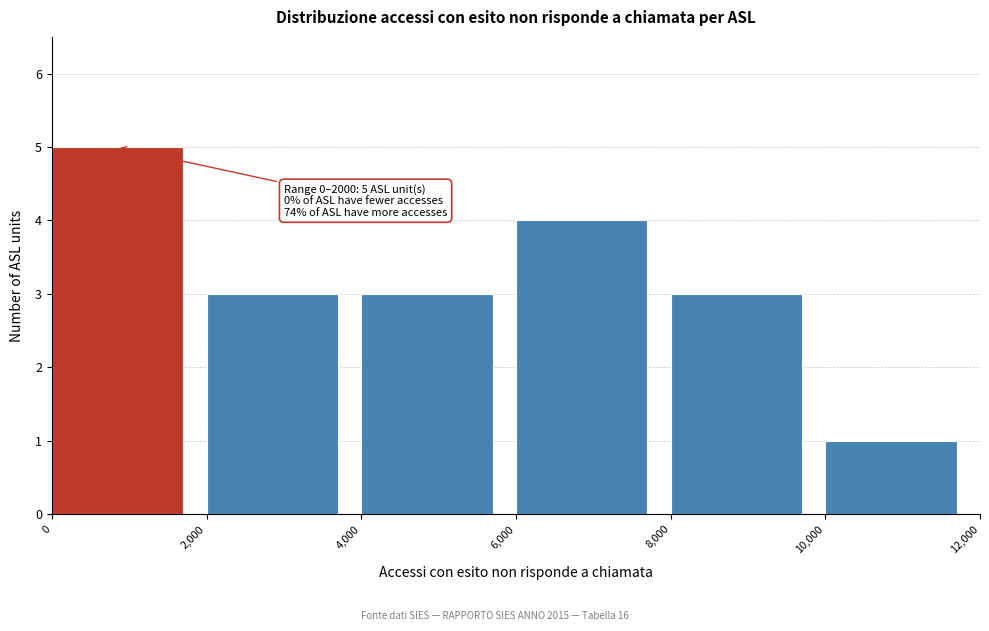

Which range on the x-axis has the tallest bar?

0 to 2,000